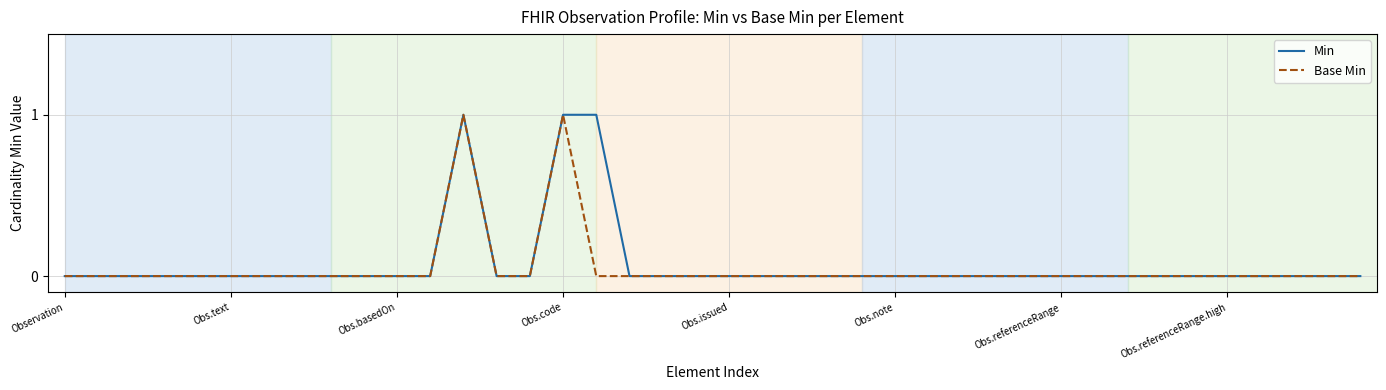

What are all the series names shown in the legend?

Min, Base Min